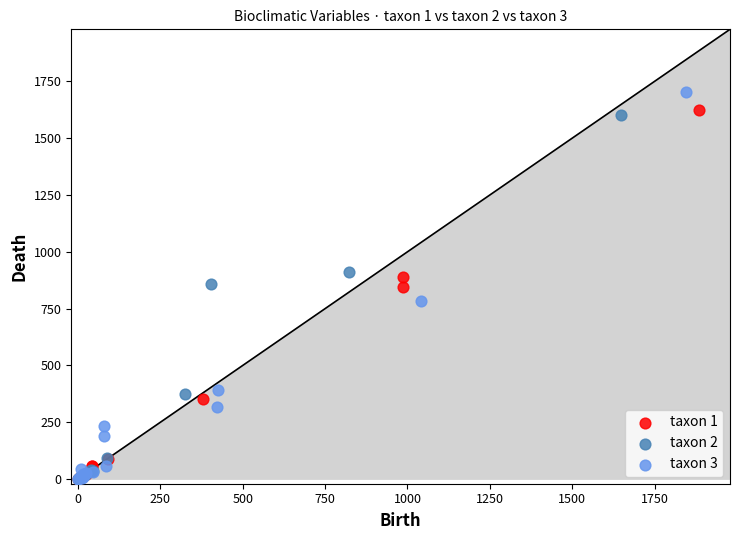

Which series reaches the maximum Y coordinate?

taxon 3